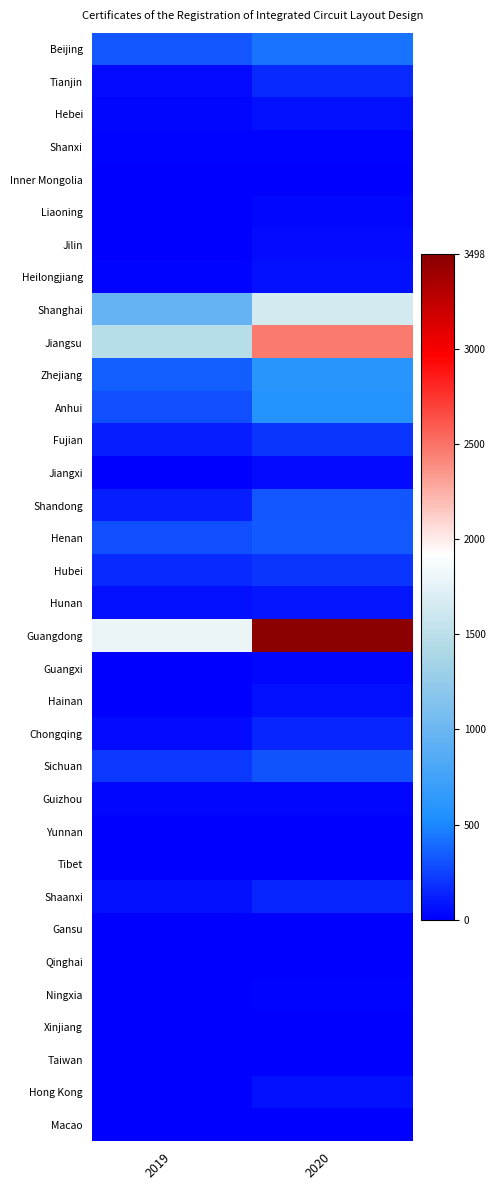

What is the spread (max minus min) of values at 2020?

3498